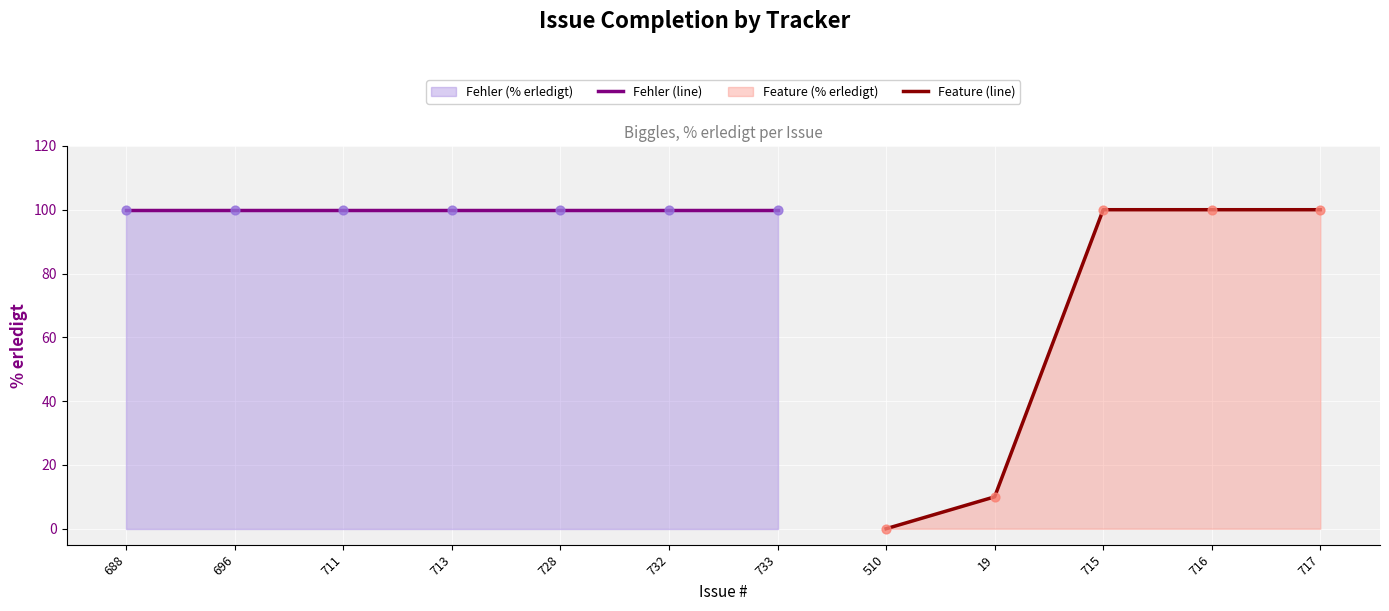

At how many categories does at least one series exceed 56?

10